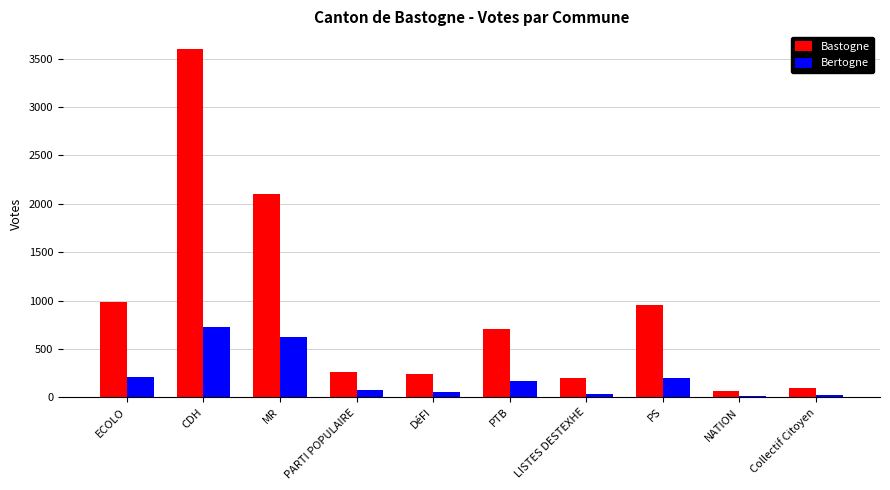

Are the bars grouped side by side (vs. stacked)?

Yes